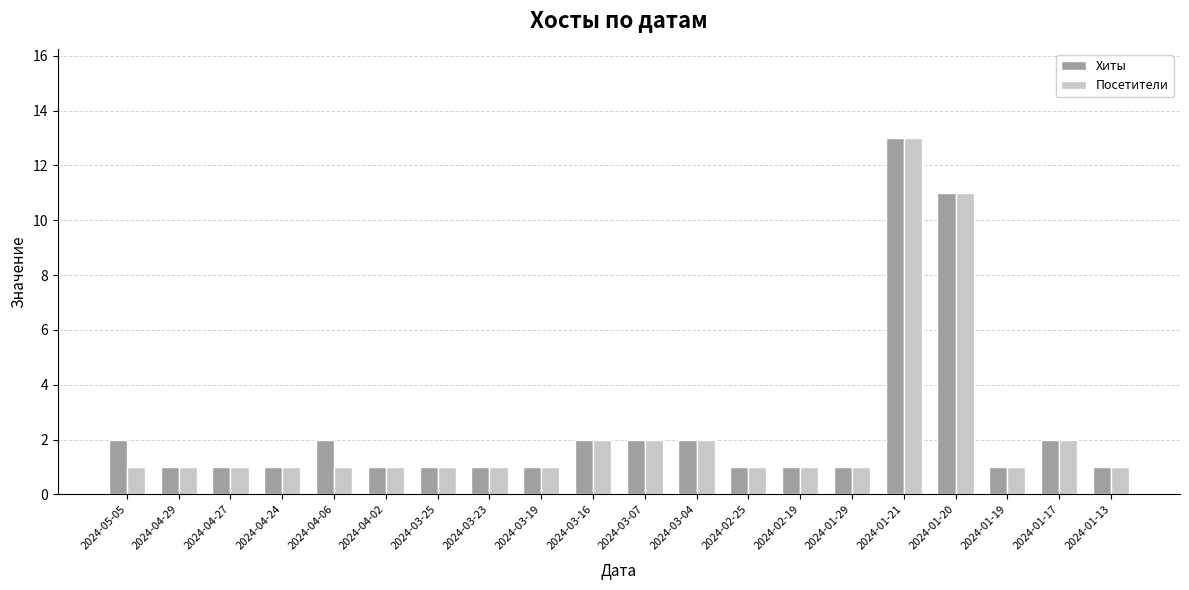

Reading right to left, extract all data points from this chart.

Хиты: 2024-01-13=1	2024-01-17=2	2024-01-19=1	2024-01-20=11	2024-01-21=13	2024-01-29=1	2024-02-19=1	2024-02-25=1	2024-03-04=2	2024-03-07=2	2024-03-16=2	2024-03-19=1	2024-03-23=1	2024-03-25=1	2024-04-02=1	2024-04-06=2	2024-04-24=1	2024-04-27=1	2024-04-29=1	2024-05-05=2
Посетители: 2024-01-13=1	2024-01-17=2	2024-01-19=1	2024-01-20=11	2024-01-21=13	2024-01-29=1	2024-02-19=1	2024-02-25=1	2024-03-04=2	2024-03-07=2	2024-03-16=2	2024-03-19=1	2024-03-23=1	2024-03-25=1	2024-04-02=1	2024-04-06=1	2024-04-24=1	2024-04-27=1	2024-04-29=1	2024-05-05=1